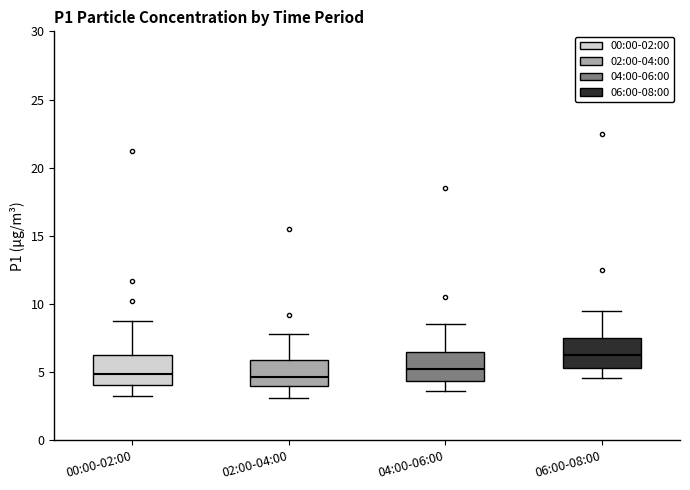

Where does the lower whisker of the box for 02:00-04:00 end on the y-axis? The values are not printed on the chart, so give them approximately, as read against the axis.

3.0